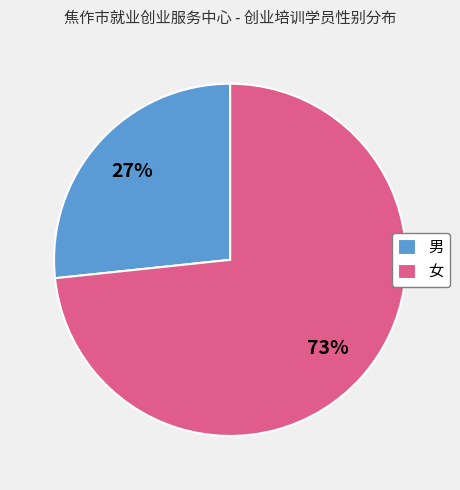

What percentage is the 男 slice, to the nearest percent?

27%